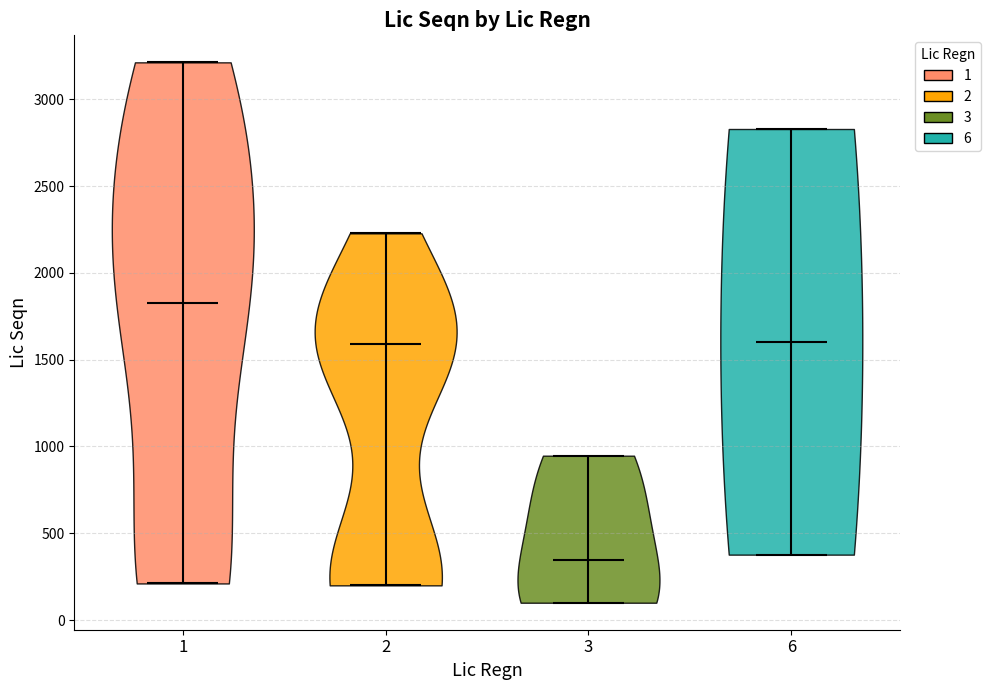

Reading left to right, read every violin against the y-axis: where its median line is, and the lowest and highest points it reaches. The values are not printed on the chart, so give them approximately, as read against the axis.

1: median line 1800, lowest point 200, highest point 3200
2: median line 1600, lowest point 200, highest point 2250
3: median line 350, lowest point 100, highest point 950
6: median line 1600, lowest point 400, highest point 2850